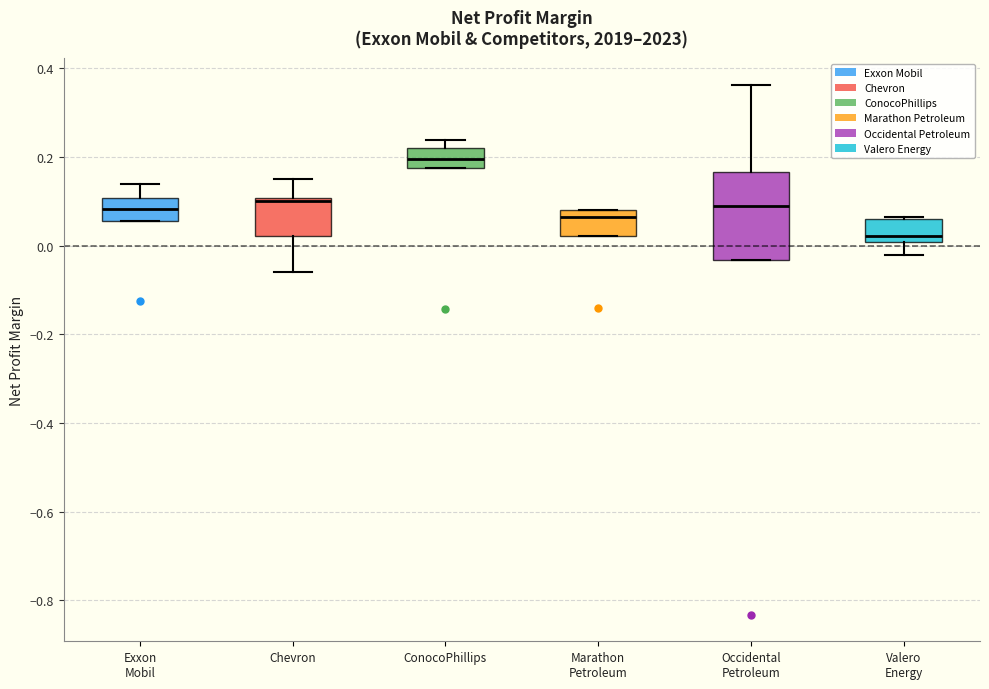

Reading left to right, read every box against the y-axis: the position of its median line, the range the box covers, and the ends of its whiskers. The values are not printed on the chart, so give them approximately, as read against the axis.

Exxon Mobil: median 0.08, box 0.06 to 0.10, whiskers 0.06 to 0.14
Chevron: median 0.10 (just below the box's upper edge), box 0.02 to 0.10, whiskers -0.06 to 0.16
ConocoPhillips: median 0.20, box 0.18 to 0.22, whiskers 0.18 to 0.24
Marathon Petroleum: median 0.06, box 0.02 to 0.08, whiskers 0.02 to 0.08
Occidental Petroleum: median 0.08, box -0.04 to 0.16, whiskers -0.04 to 0.36
Valero Energy: median 0.02, box 0.00 to 0.06, whiskers -0.02 to 0.06